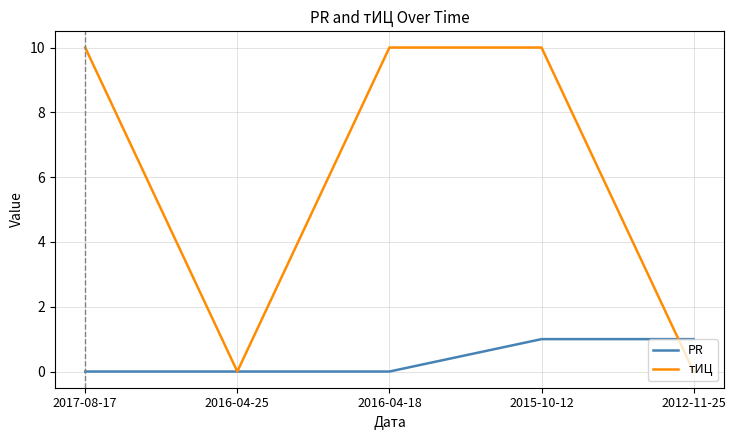

Which series has the widest spread of values?

тИЦ